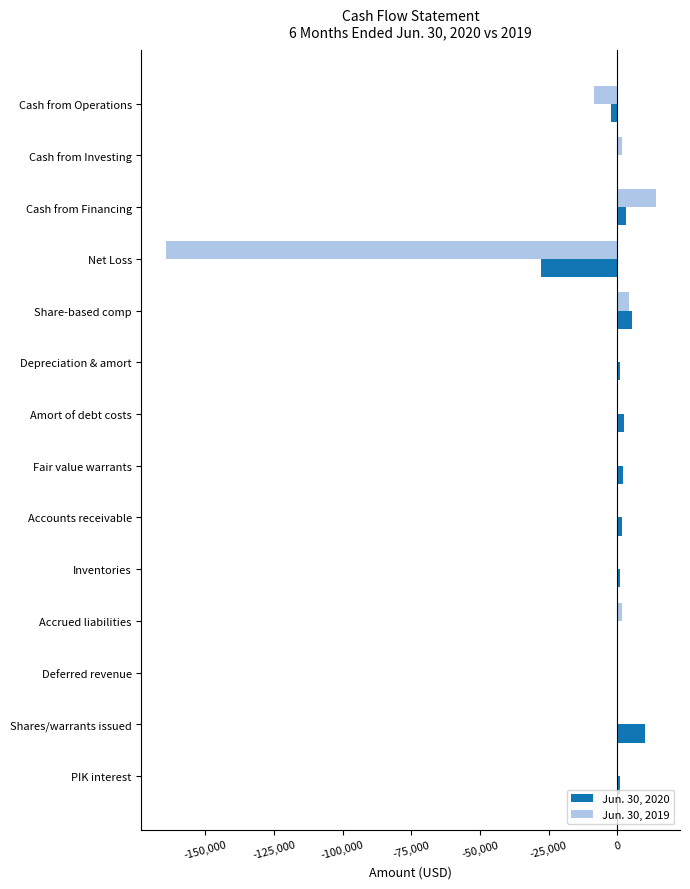

Which series has the widest spread of values?

Jun. 30, 2019